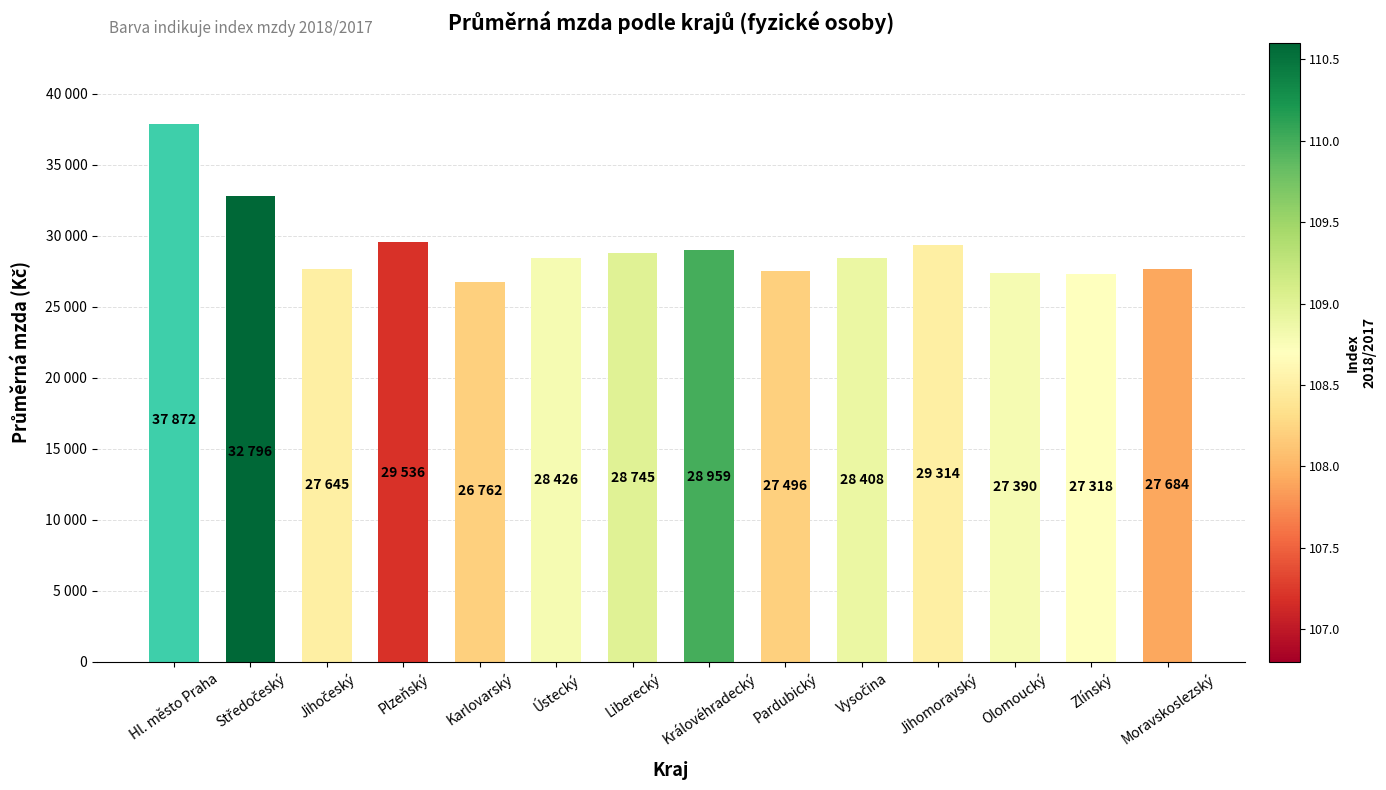

List the labels in order of value, largest first.

Hl. město Praha, Středočeský, Plzeňský, Jihomoravský, Královéhradecký, Liberecký, Ústecký, Vysočina, Moravskoslezský, Jihočeský, Pardubický, Olomoucký, Zlínský, Karlovarský